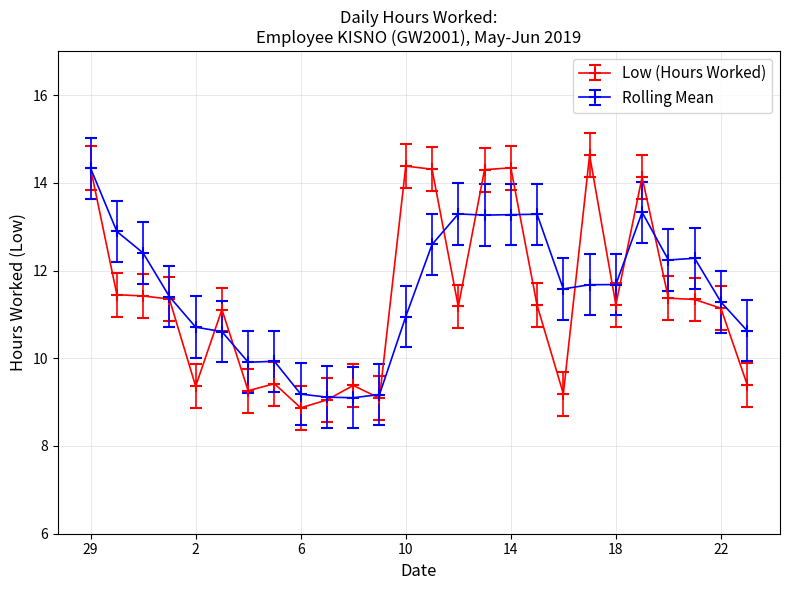

Count the number of categories in the chart.

26